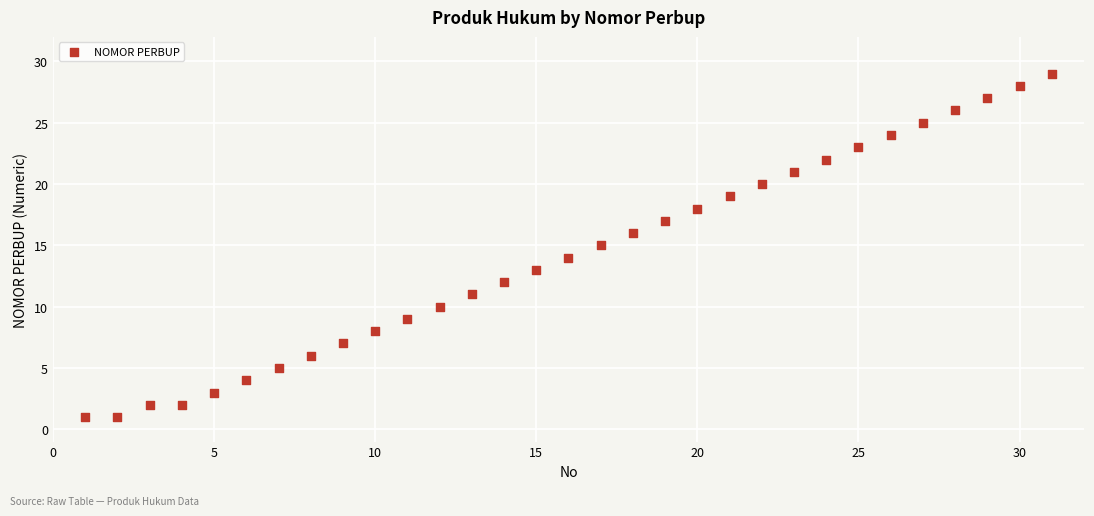

What is the range of X values (max minus min)?

30